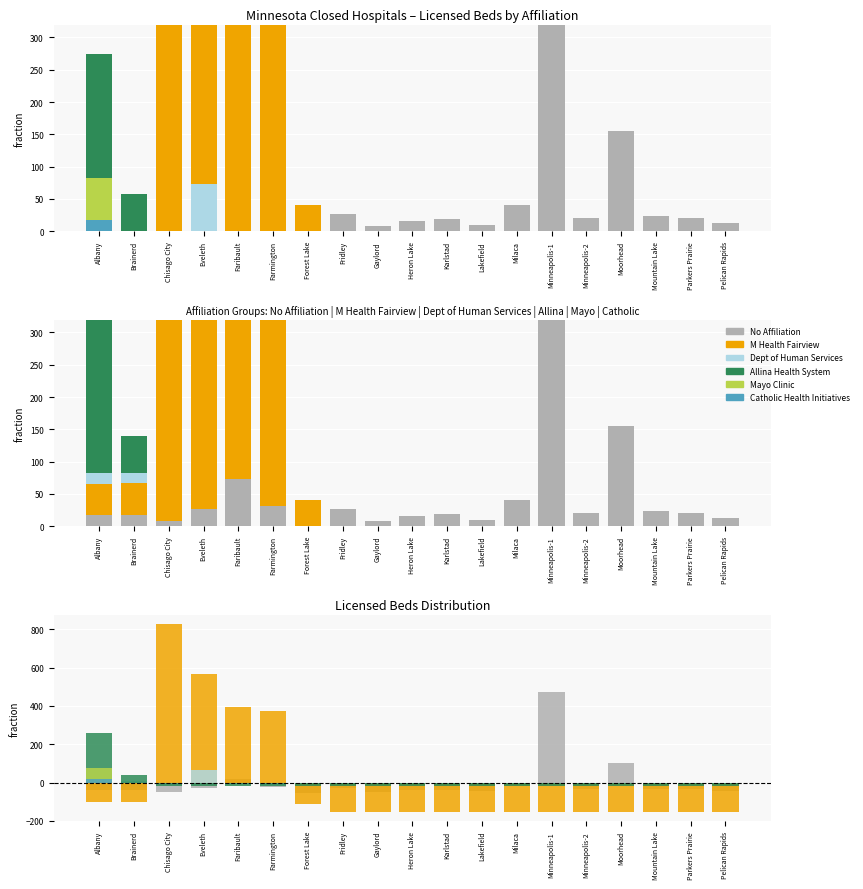

What is the maximum value for M Health Fairview?

827.8